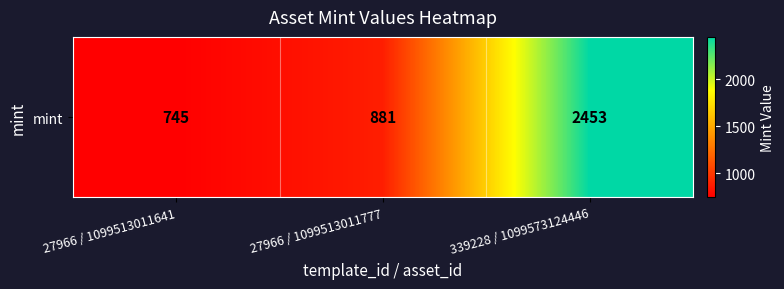

What is the greatest value displayed?

2453